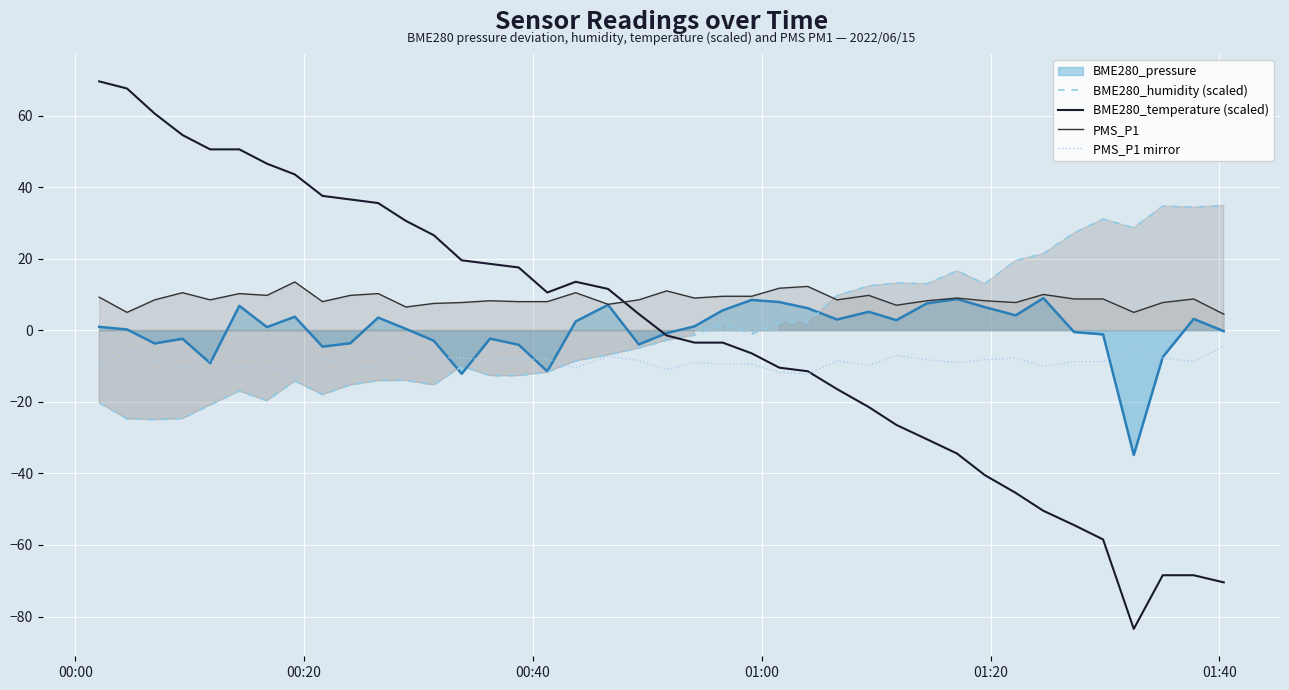

Which series has the widest spread of values?

BME280_temperature (scaled)